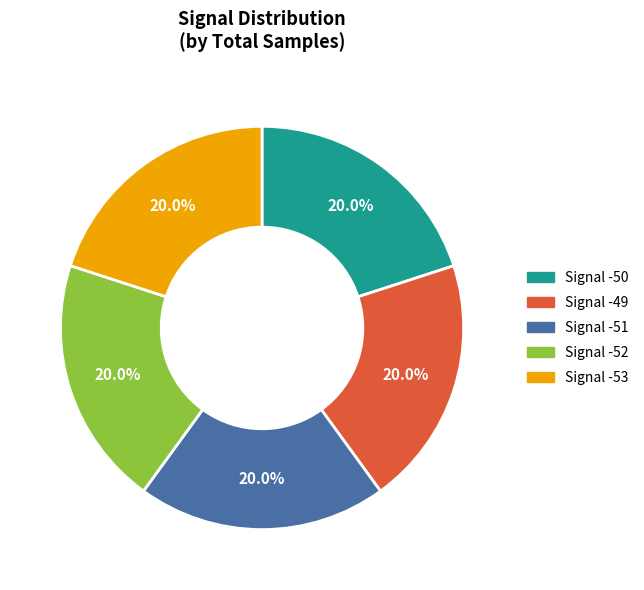

What portion of the pie excludes Signal -50?

80.0%